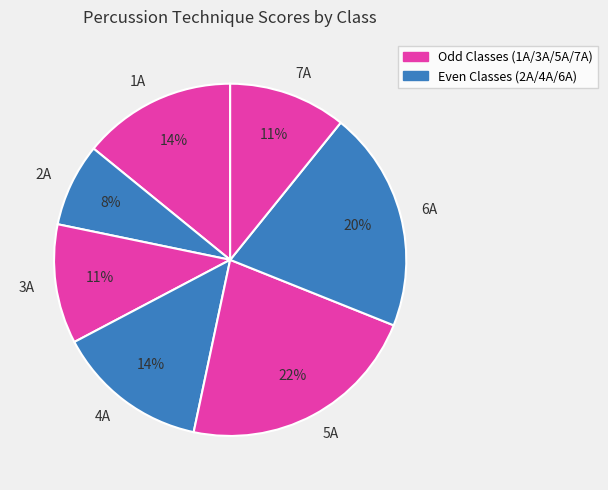

Is there any slice that represents more than half of the pie?

No